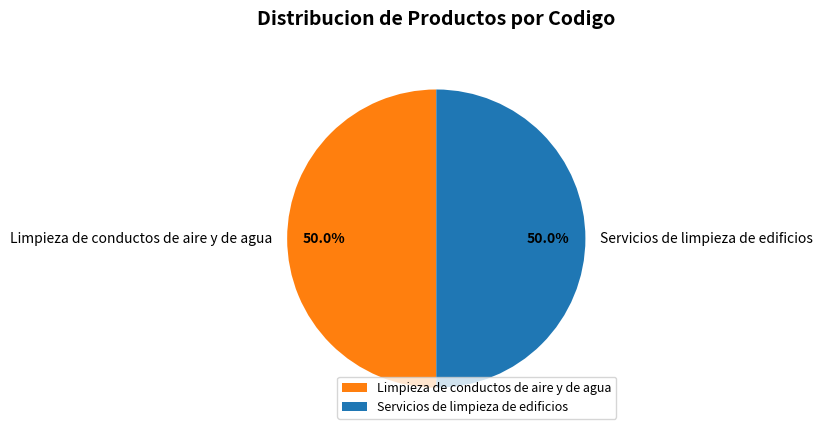

Count the number of slices in the pie.

2